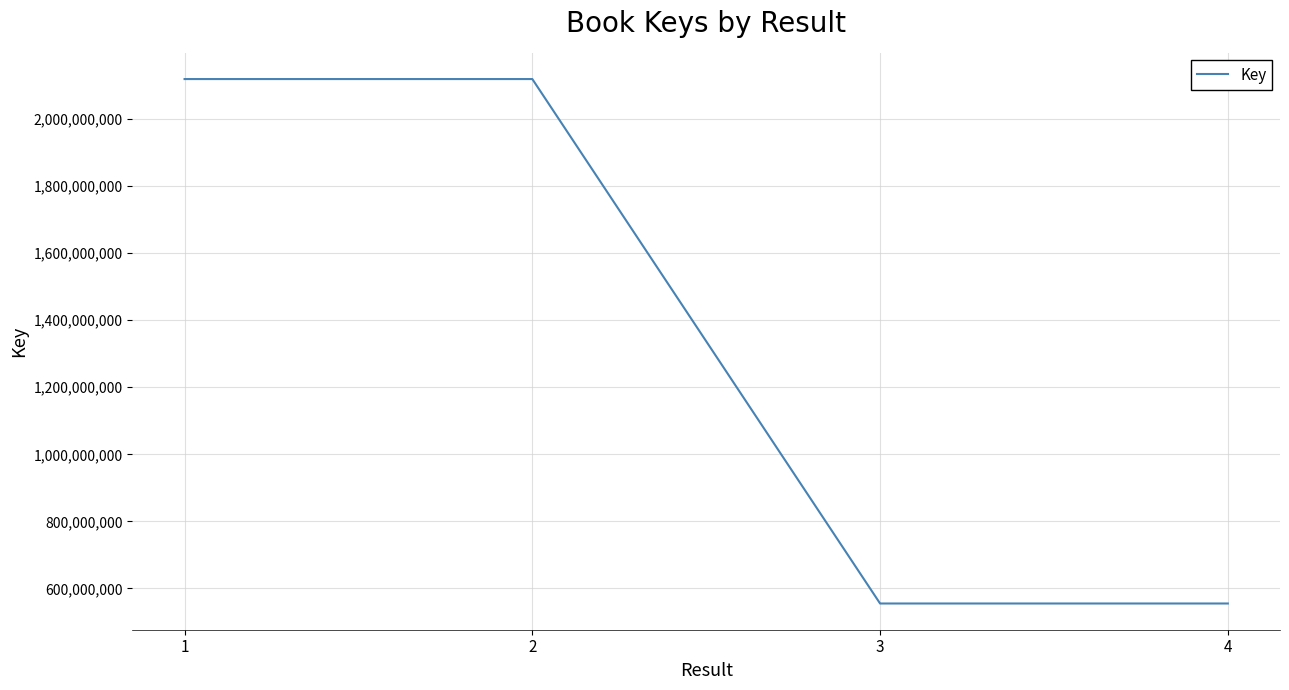

What is the greatest value displayed?

2119556624